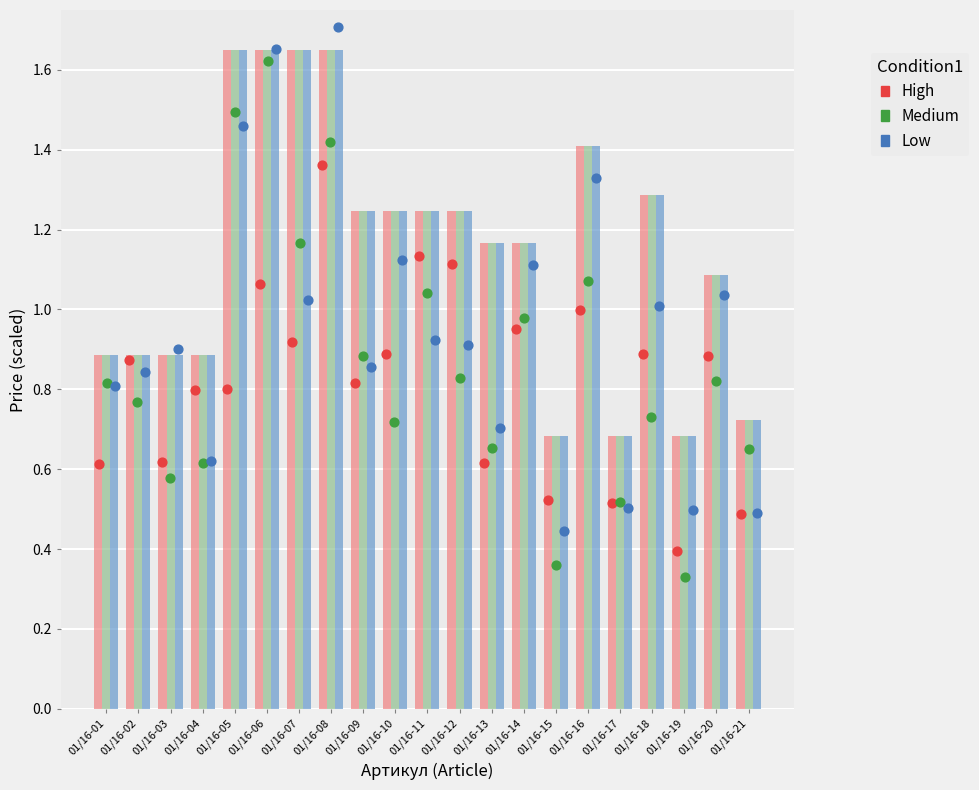

At how many categories does at least one series exceed 1?

13